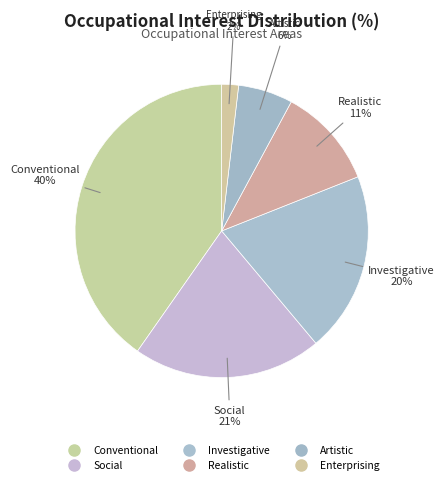

To the nearest percent, what percentage of the pie is Enterprising?

2%